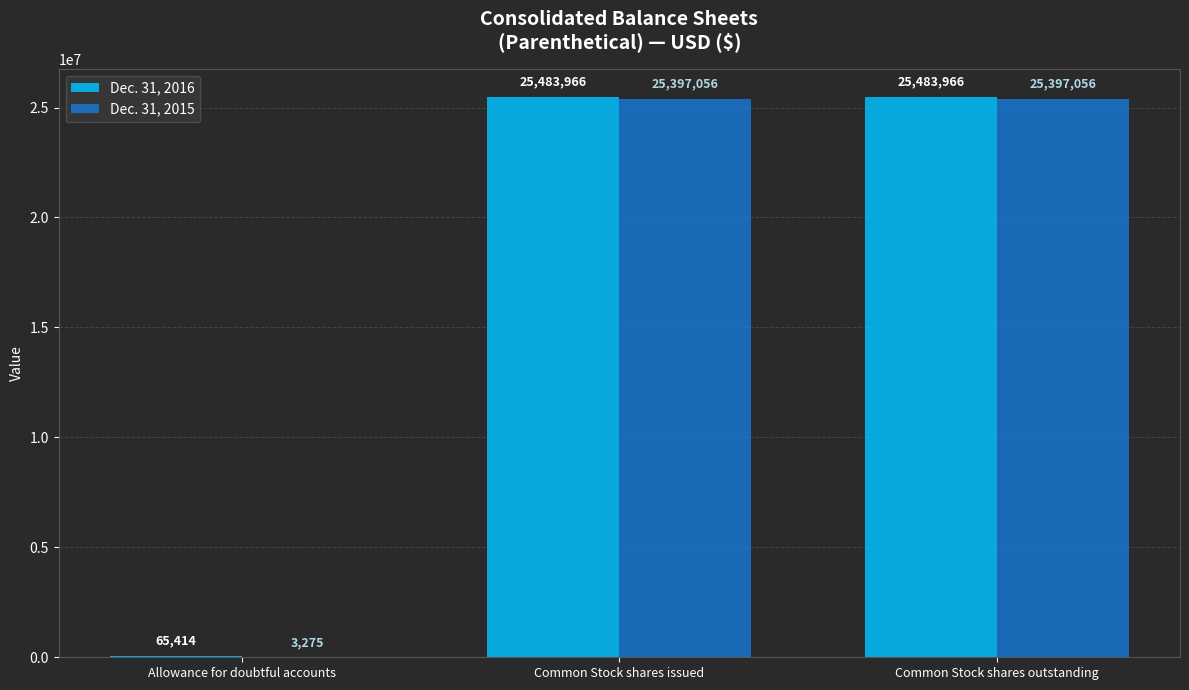

Which series has the largest total across all categories?

Dec. 31, 2016